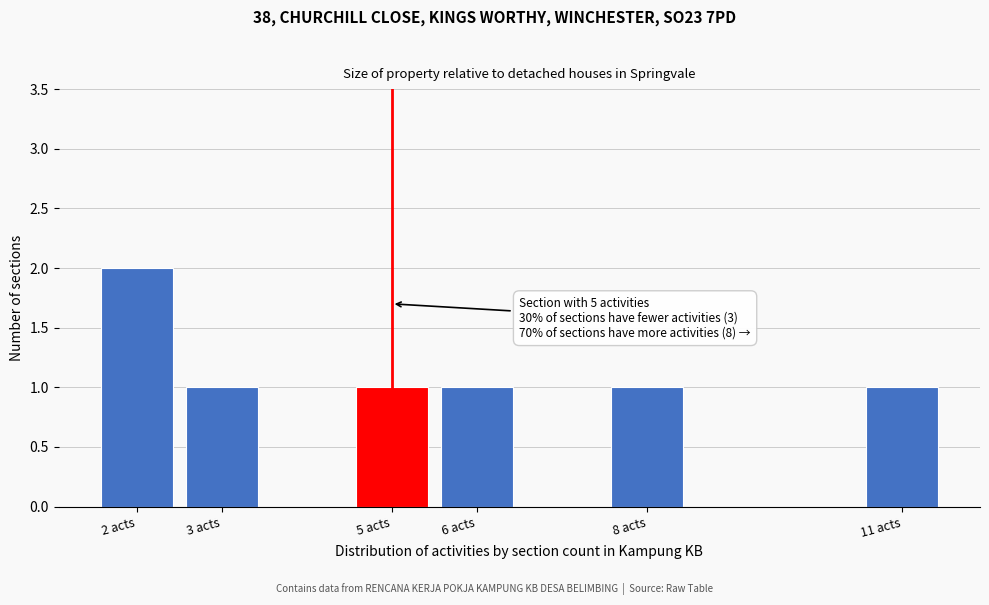

Reading left to right, list all the values displayed in this chart.

2	1	1	1	1	1